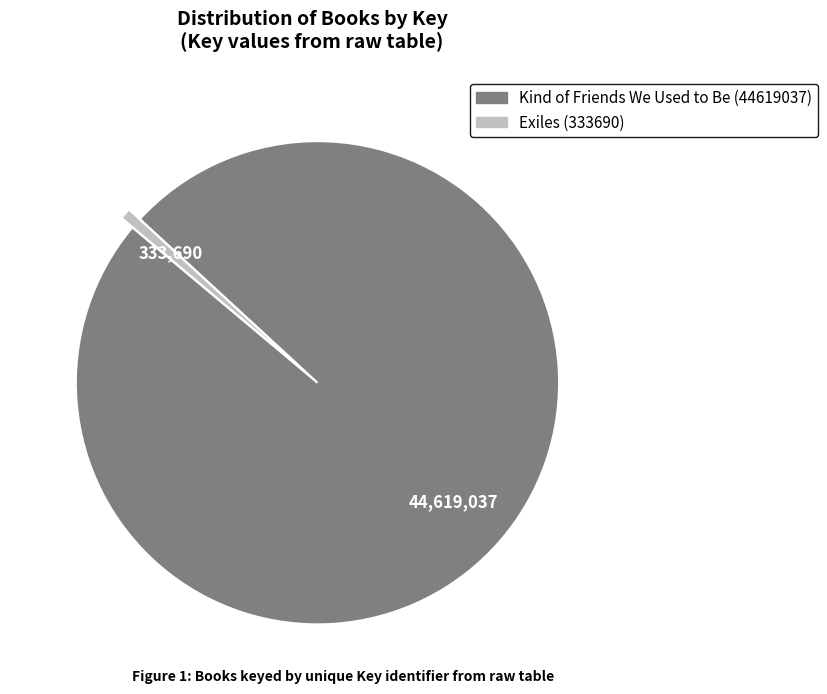

Is the sum of Exiles (333690) and Kind of Friends We Used to Be (44619037) greater than half?

Yes